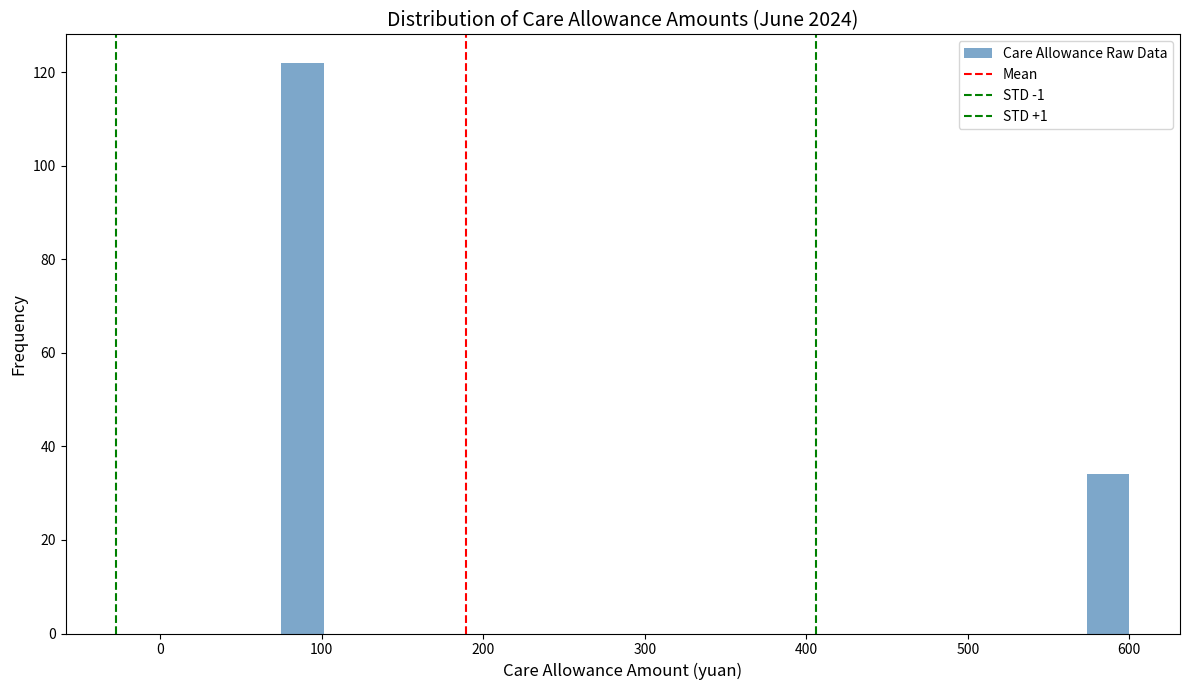

Read against the x-axis, roughly where is the centre of the tallest bar?

90